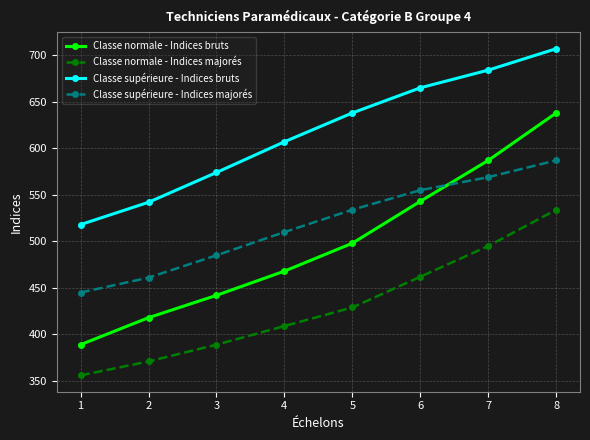

What is the value of the Classe supérieure - Indices majorés point at the 2nd from the left?

461